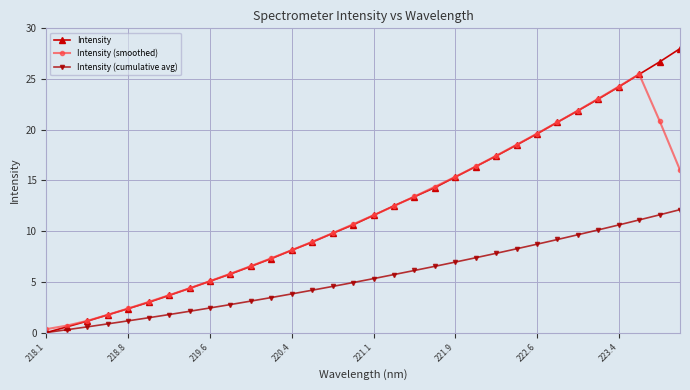

Rank the series by their maximum value, from lowest to highest.

Intensity (cumulative avg), Intensity (smoothed), Intensity